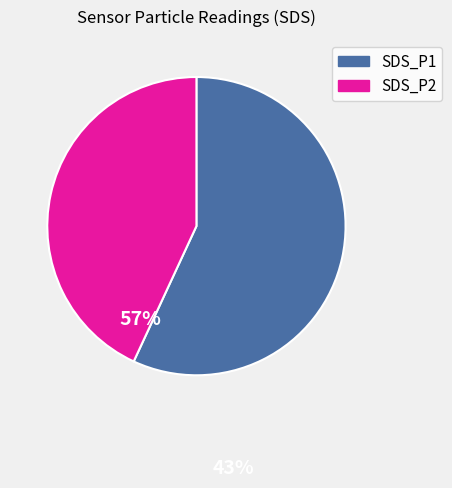

Rank the categories by value from lowest to highest.

SDS_P2, SDS_P1